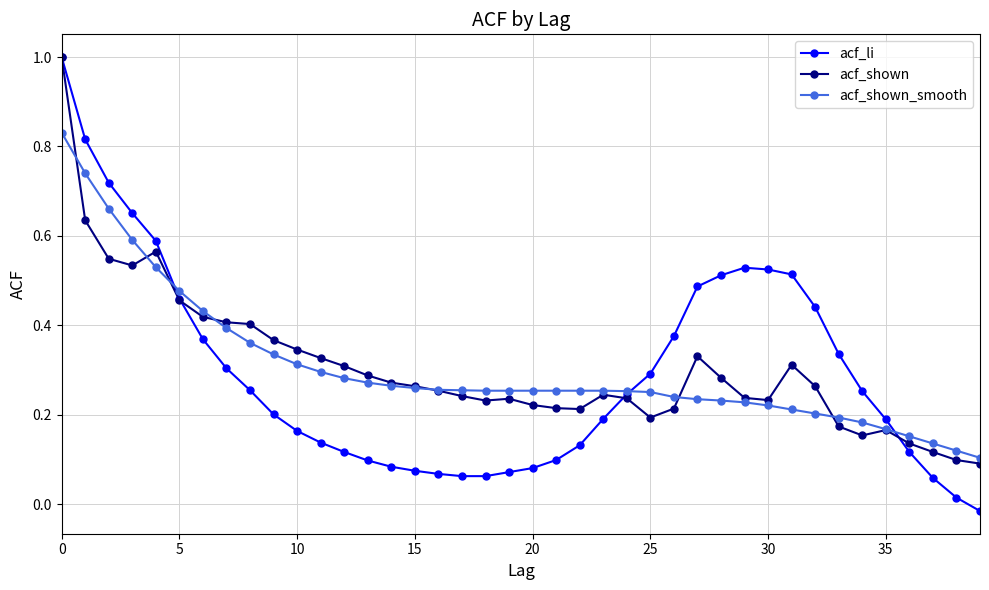

True or false: acf_li and acf_shown_smooth cross at least once.

True